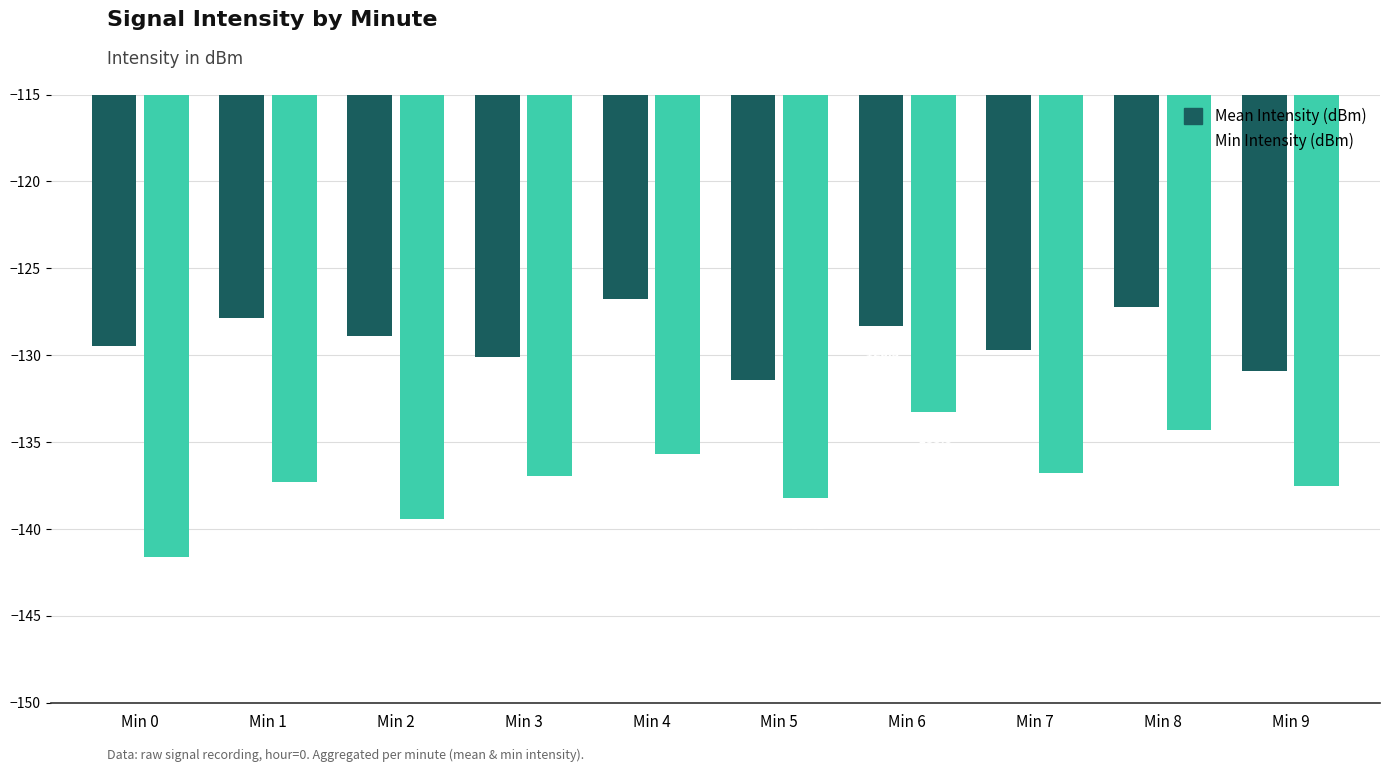

What is the difference between the maximum and minimum values in the Mean Intensity (dBm) series?

4.7